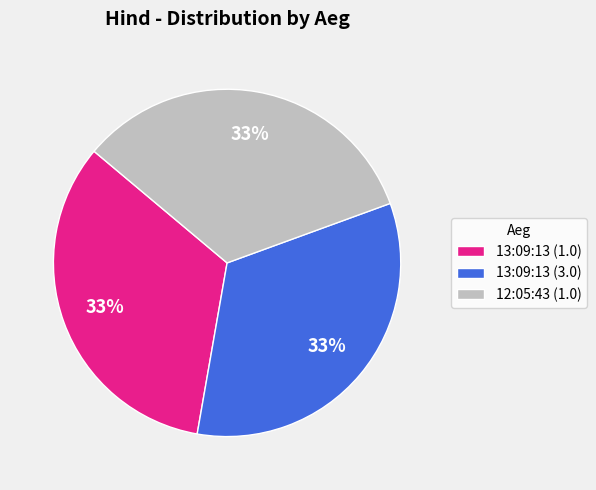

Approximately how many times larger is the value at 12:05:43 (1.0) compared to 13:09:13 (3.0)?

1.0